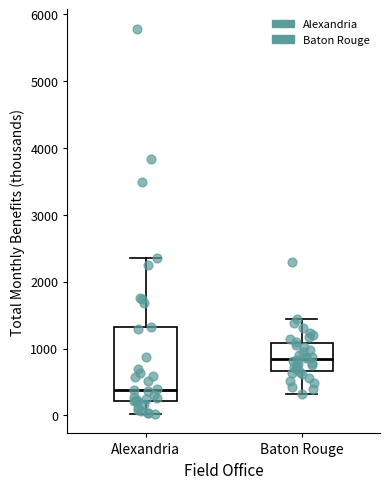

Where does the median line of the box for Alexandria sit on the y-axis? The values are not printed on the chart, so give them approximately, as read against the axis.

400